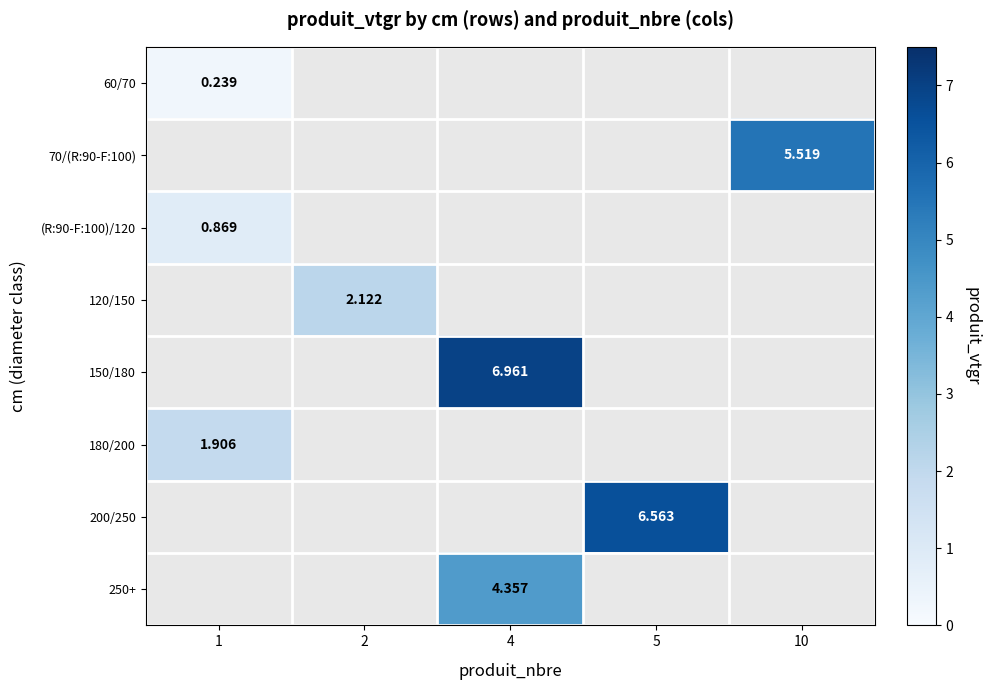

Is the value of 70/(R:90-F:100) at 4 greater than the value of 180/200 at 4?

No